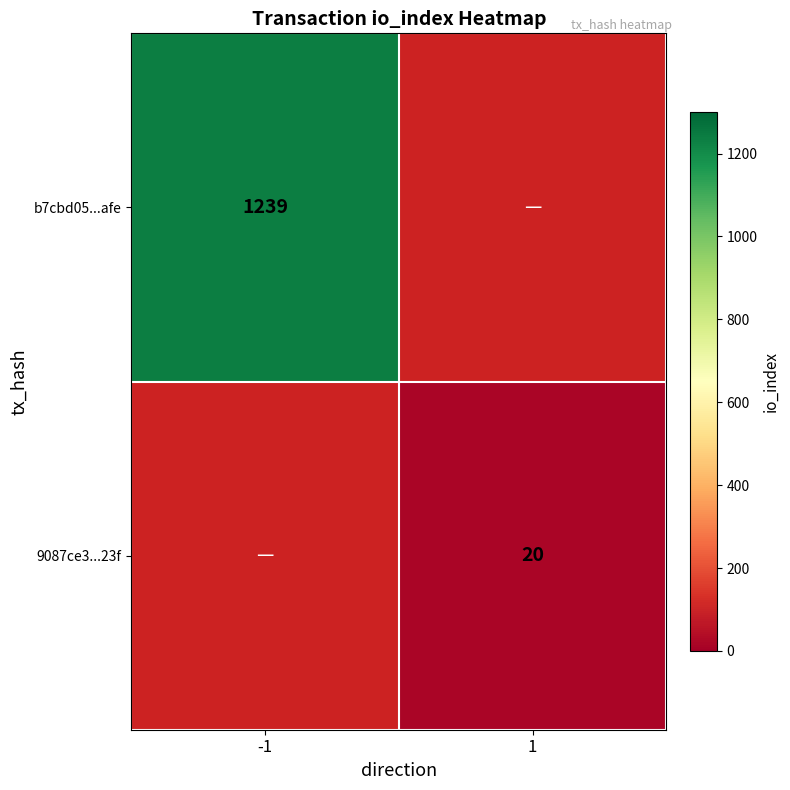

Is the value of 9087ce3...23f at 1 greater than the value of b7cbd05...afe at -1?

No